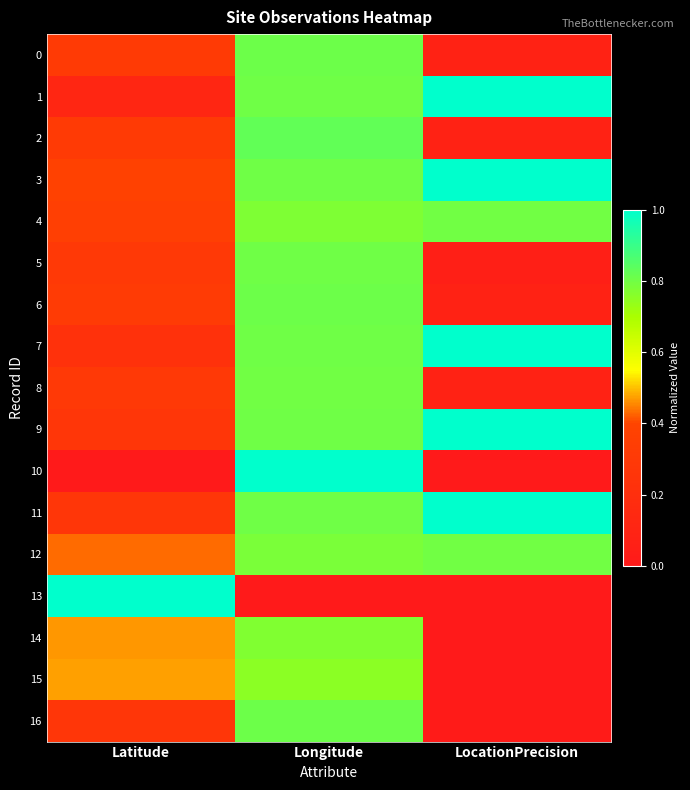

At Longitude, list the series in order from smallest to largest.

13, 15, 14, 4, 12, 8, 3, 11, 7, 9, 1, 5, 16, 6, 0, 2, 10